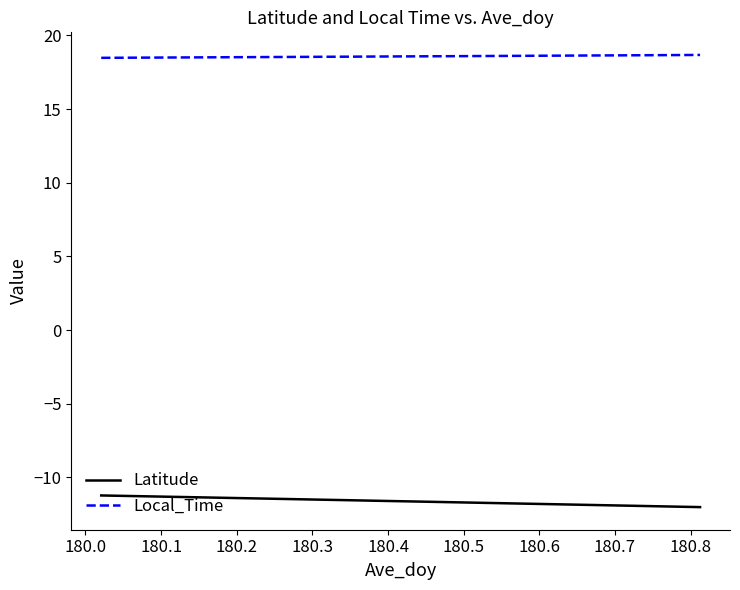

What is the sum of all Latitude values?

-232.2